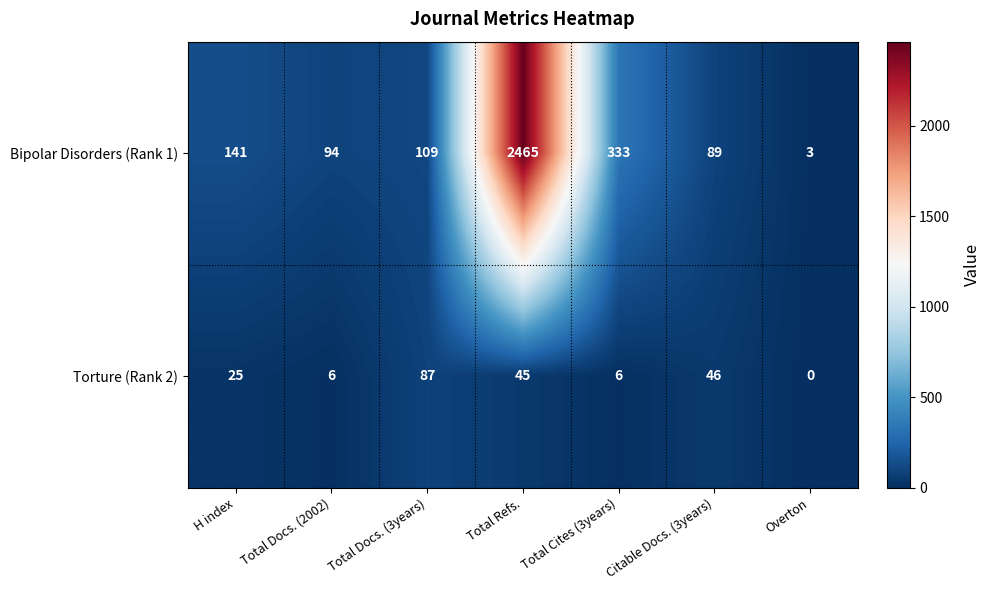

How many data points does each series have?

7